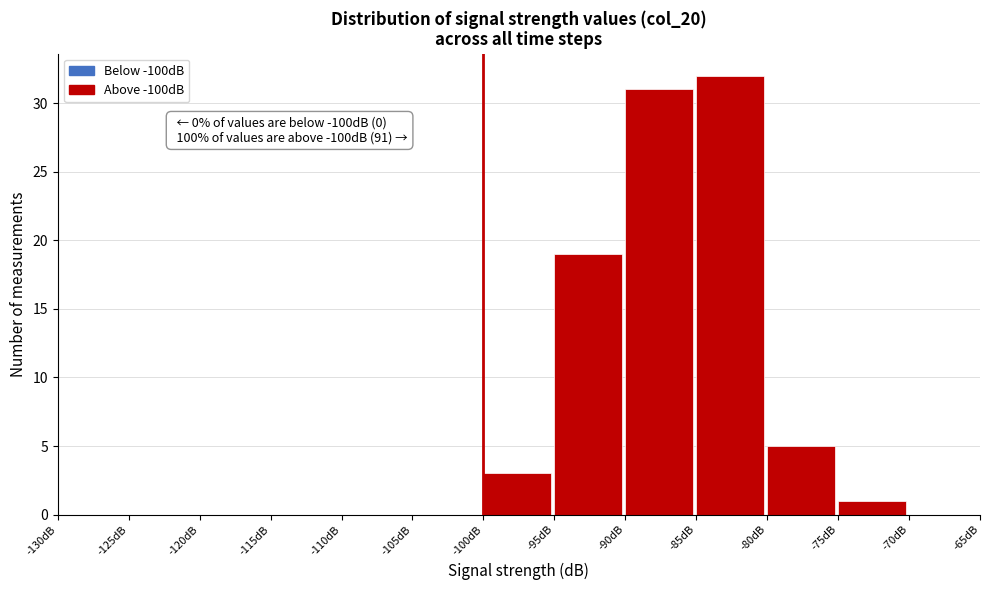

Which range on the x-axis has the tallest bar?

-85 to -80